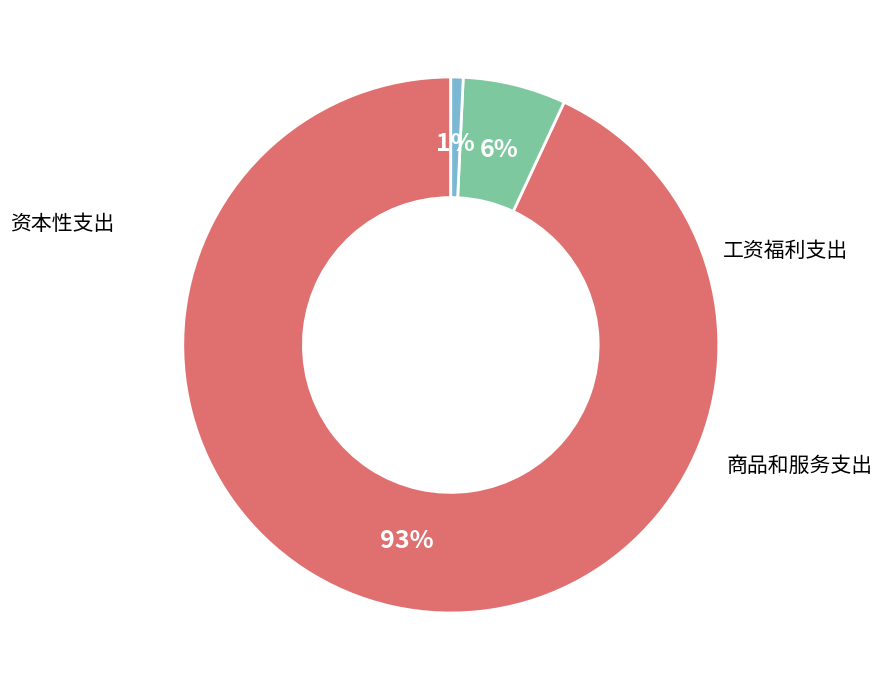

To the nearest percent, what is the average slice percentage?

33%